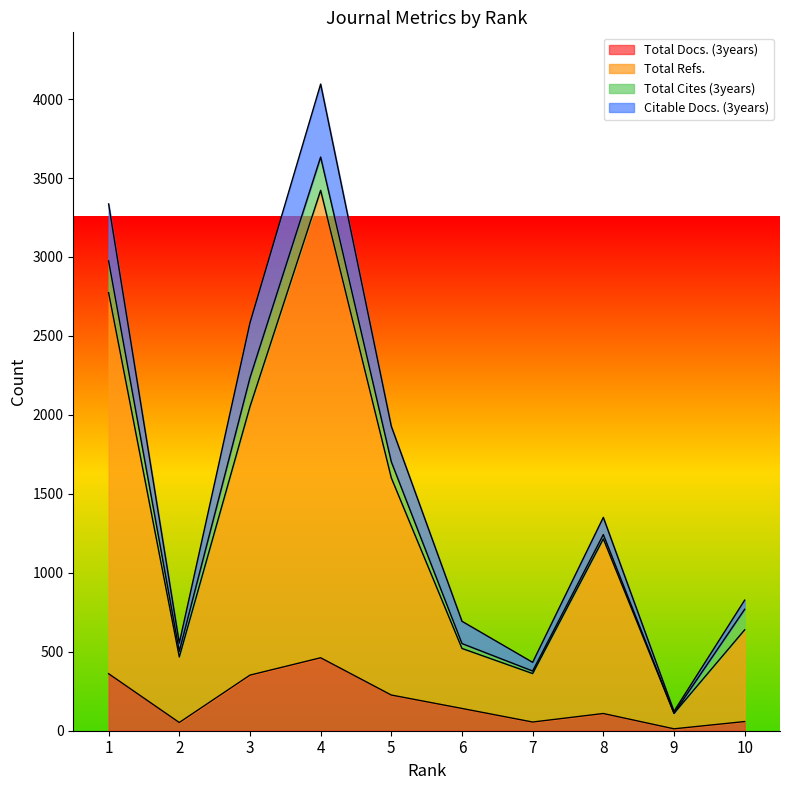

At which label does Total Docs. (3years) reach its minimum?

9